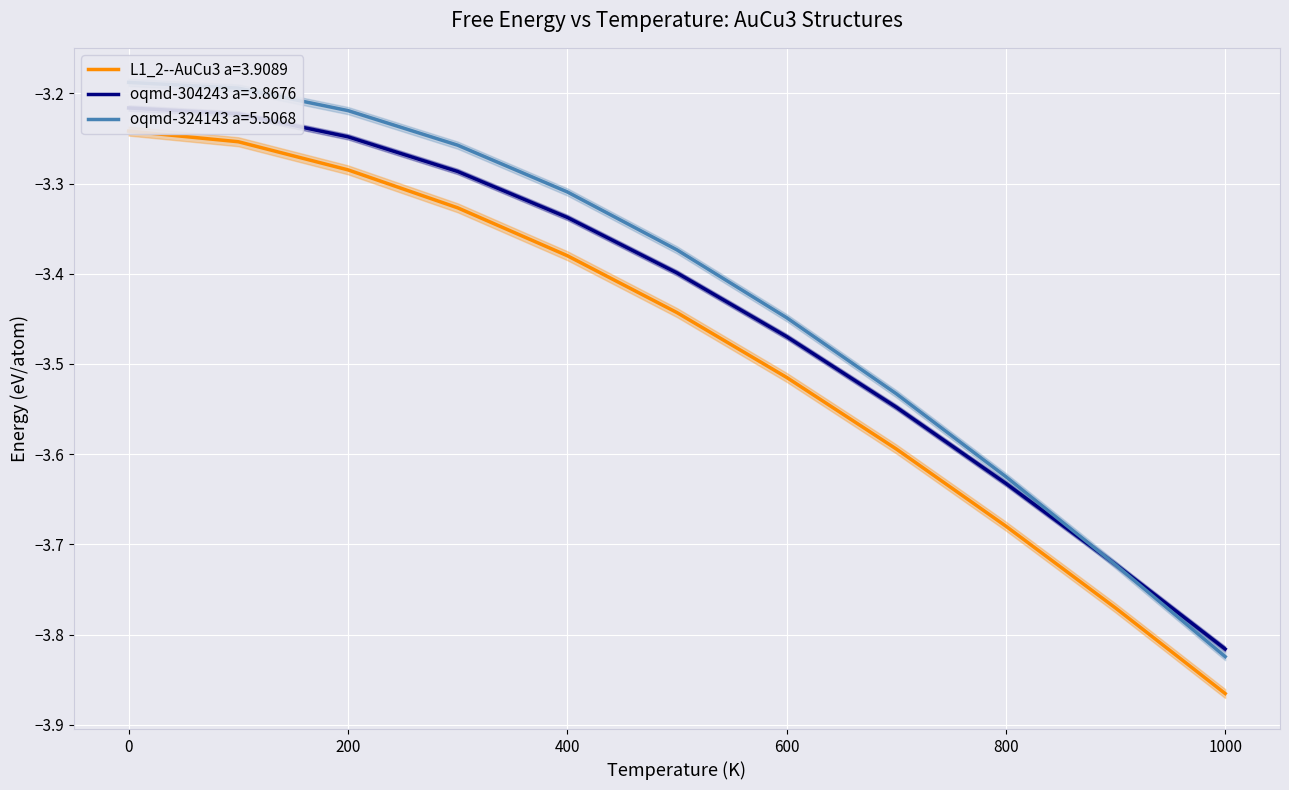

How many lines are shown in the chart?

3